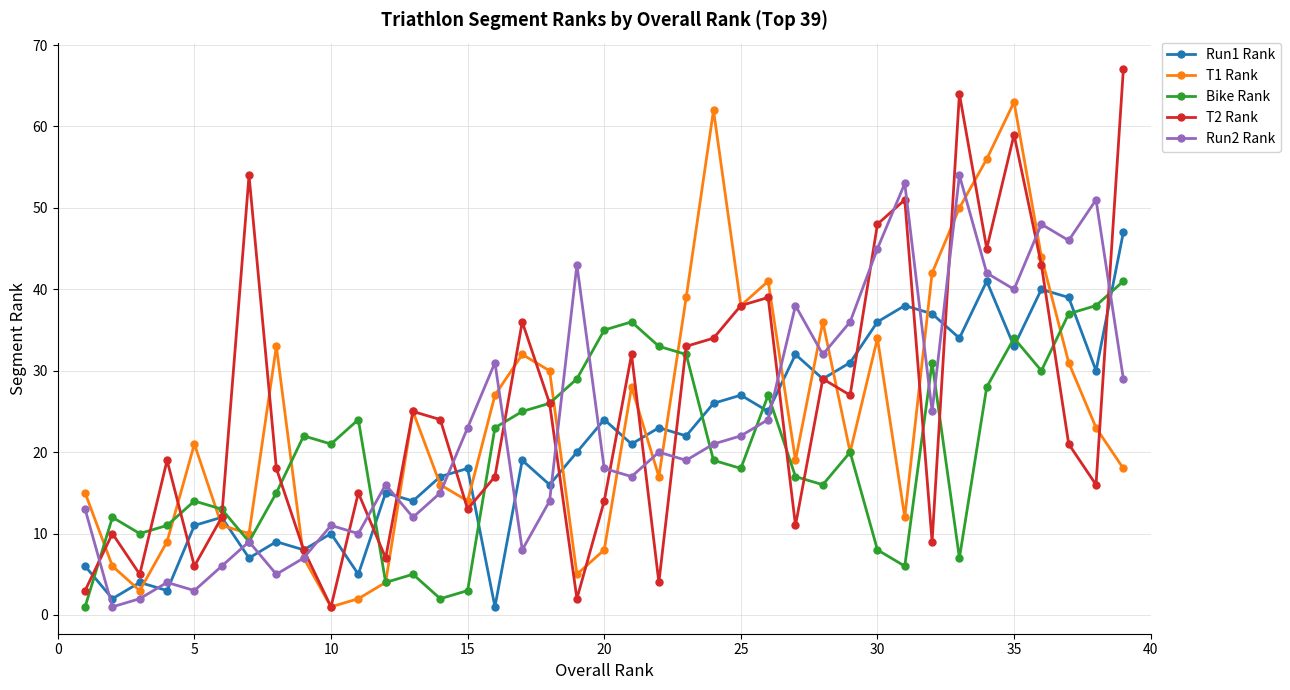

In Bike Rank, how many points are lower than both neighbors (excluding endpoints)?

10